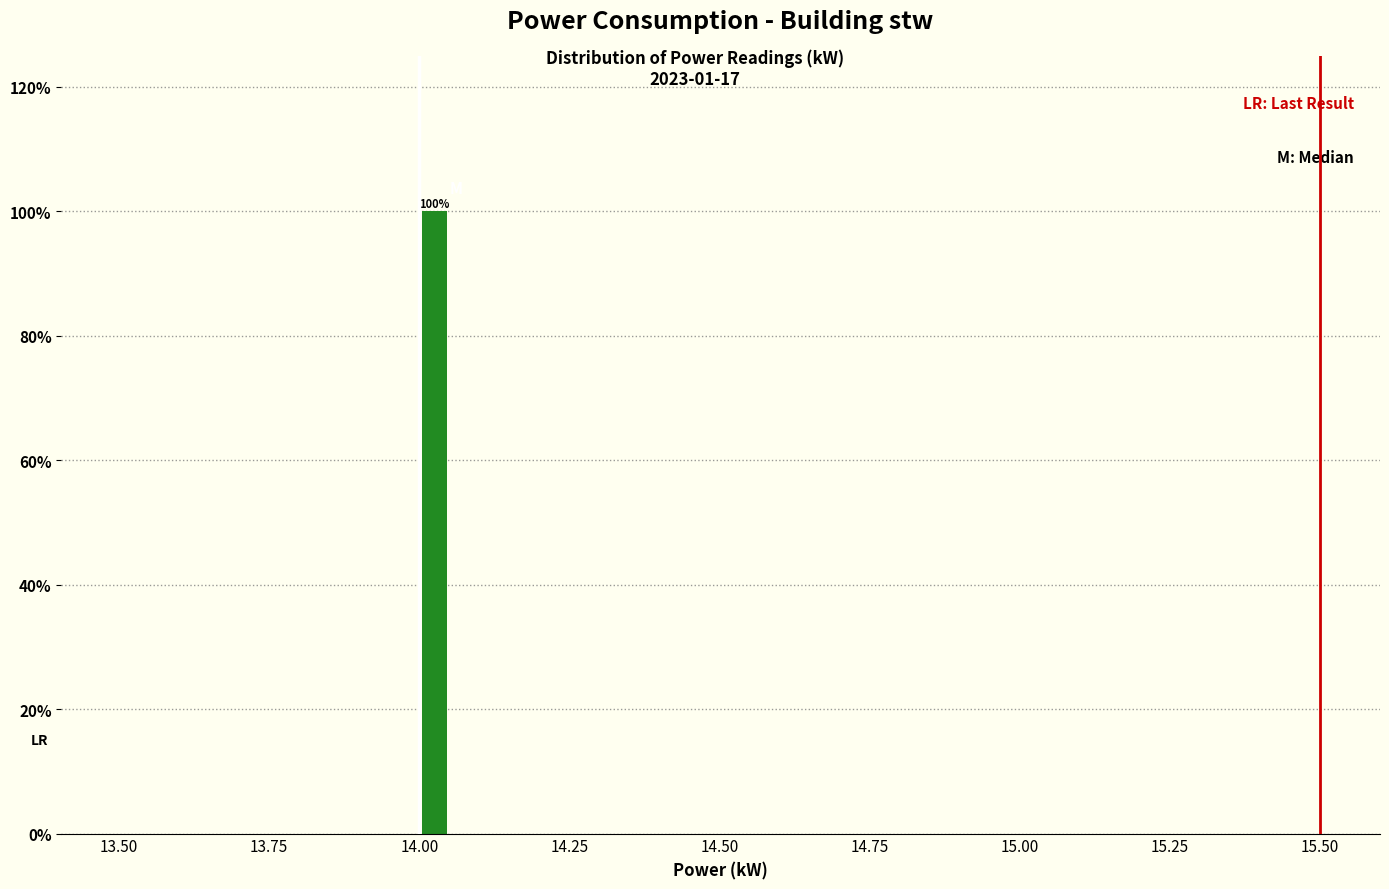

Around what value on the x-axis is the tallest bar? Give the approximate position of its centre, as read against the axis.

14.05